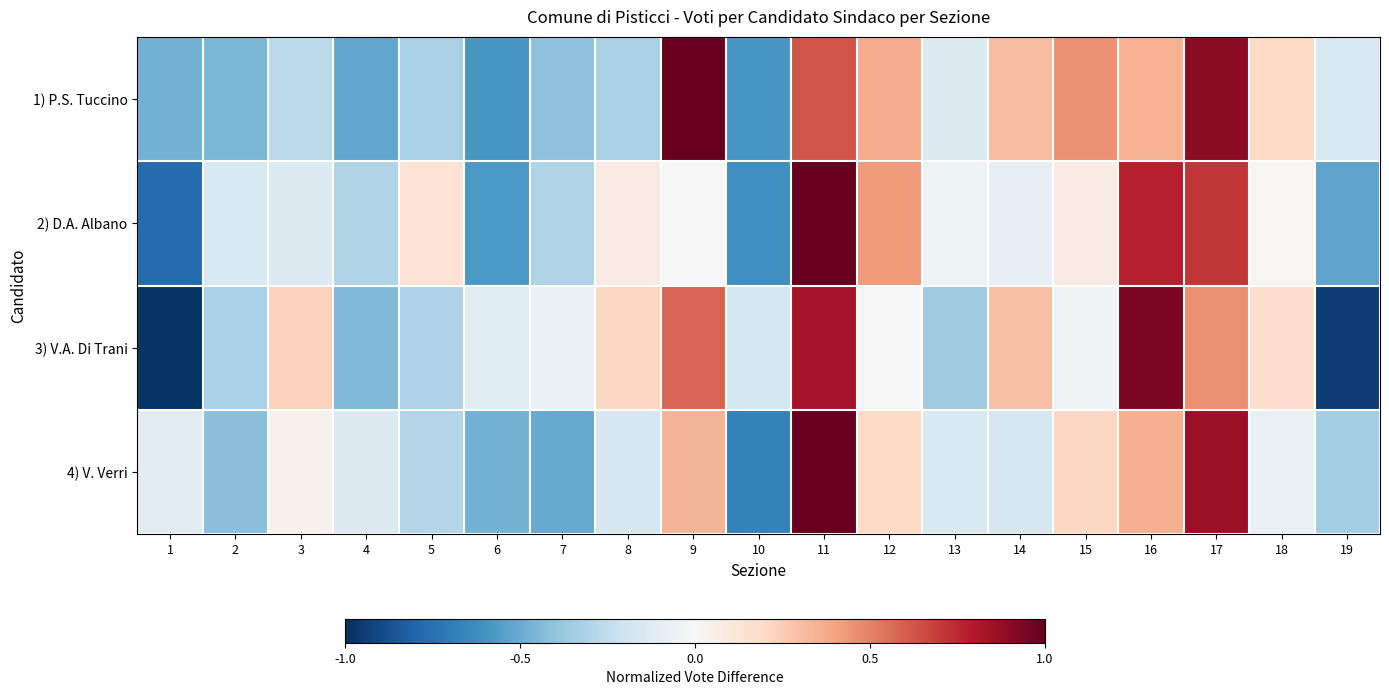

Reading left to right, what are all the values shown in this chart?

1) P.S. Tuccino: 1=-0.5	2=-0.5	3=-0.3	4=-0.5	5=-0.3	6=-0.6	7=-0.4	8=-0.3	9=1.0	10=-0.6	11=0.6	12=0.4	13=-0.1	14=0.3	15=0.5	16=0.4	17=0.9	18=0.2	19=-0.2
2) D.A. Albano: 1=-0.8	2=-0.2	3=-0.1	4=-0.3	5=0.1	6=-0.6	7=-0.3	8=0.1	9=-0.0	10=-0.6	11=1.0	12=0.4	13=-0.1	14=-0.1	15=0.1	16=0.8	17=0.7	18=0.0	19=-0.5
3) V.A. Di Trani: 1=-1.0	2=-0.3	3=0.2	4=-0.4	5=-0.3	6=-0.1	7=-0.1	8=0.2	9=0.6	10=-0.2	11=0.8	12=0.0	13=-0.4	14=0.3	15=-0.0	16=0.9	17=0.5	18=0.2	19=-0.9
4) V. Verri: 1=-0.1	2=-0.4	3=0.0	4=-0.1	5=-0.3	6=-0.5	7=-0.5	8=-0.2	9=0.3	10=-0.7	11=1.0	12=0.2	13=-0.1	14=-0.2	15=0.2	16=0.4	17=0.9	18=-0.1	19=-0.3